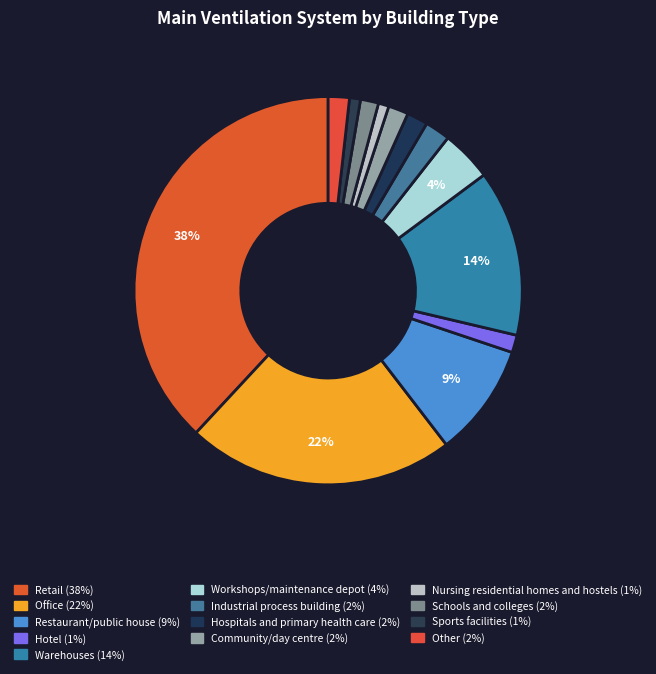

Count the number of slices in the pie.

13